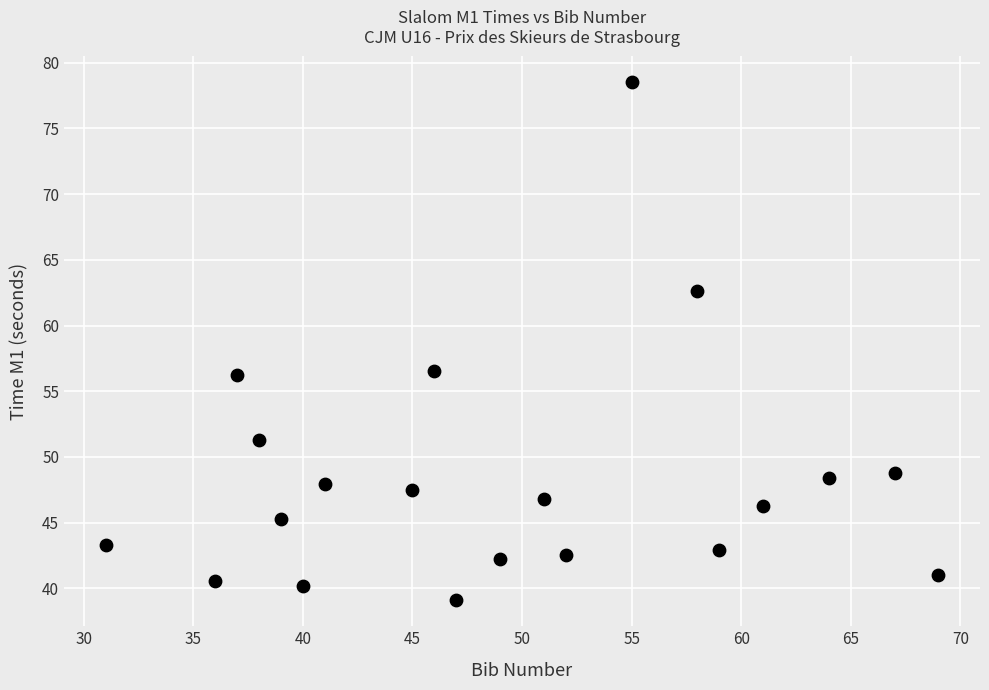

What is the range of Y values (max minus min)?

39.4